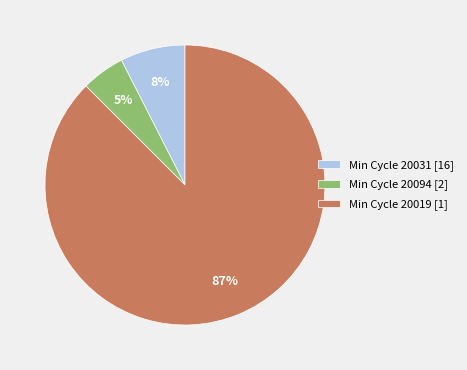

To the nearest percent, what is the difference between the largest and smallest slice percentages?

82%